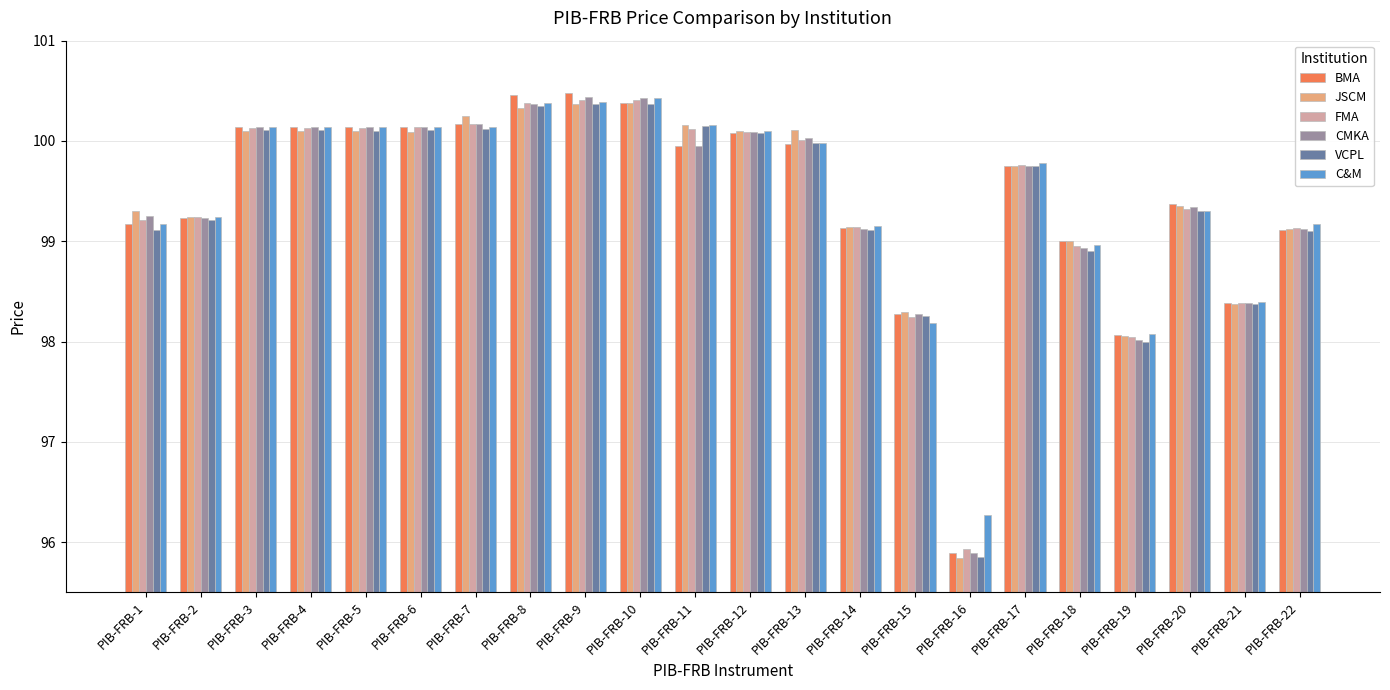

What is the minimum value shown in the chart?

95.8